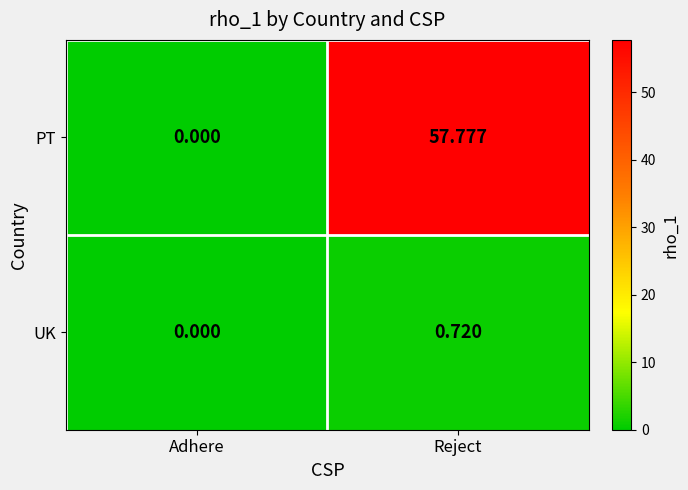

What is the difference between the highest and lowest values at Reject?

57.1